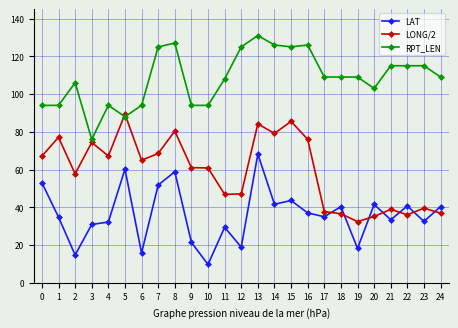

At 6, list the series in order from smallest to largest.

LAT, LONG/2, RPT_LEN